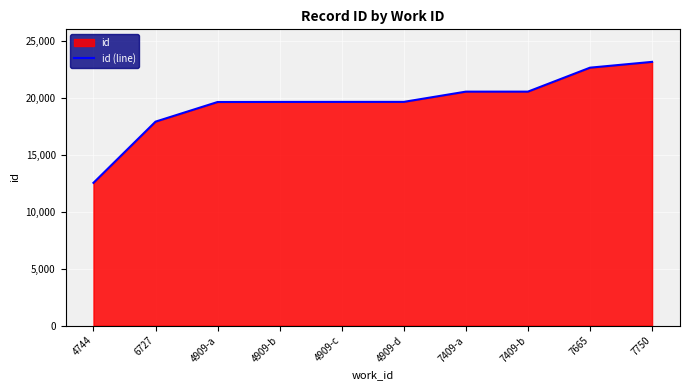

What is the maximum value shown in the chart?

23145